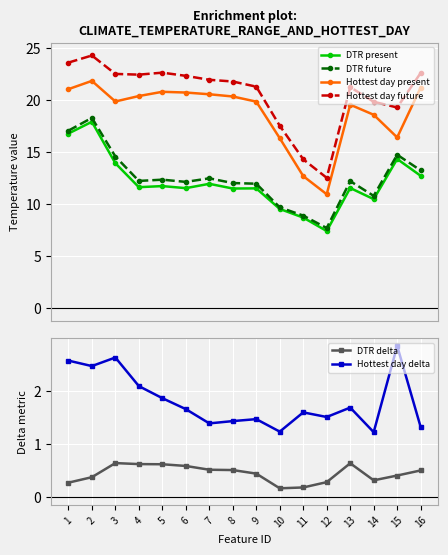

What is the sum of all Hottest day present values?

300.6